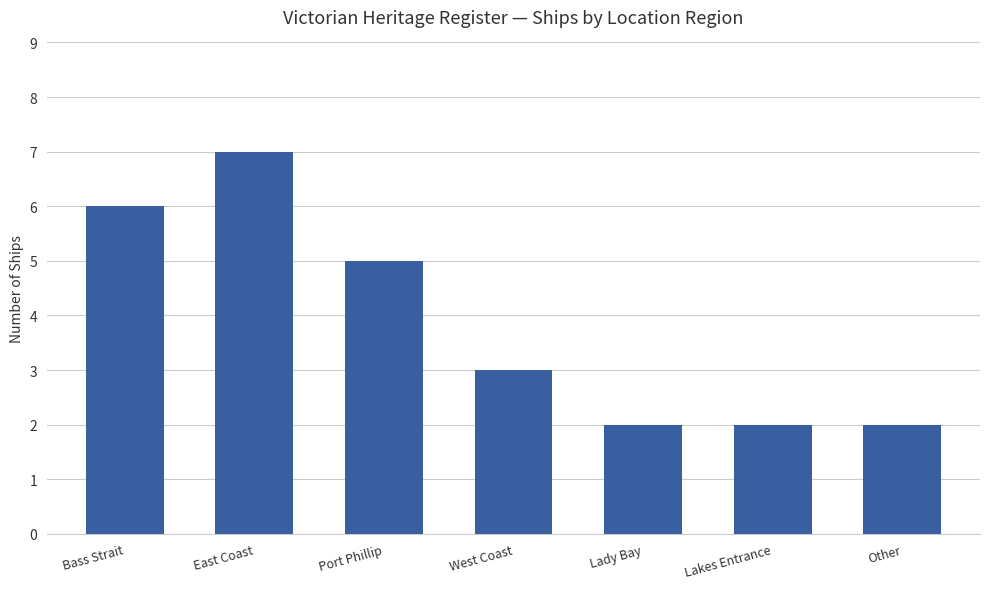

What is the maximum value shown in the chart?

7